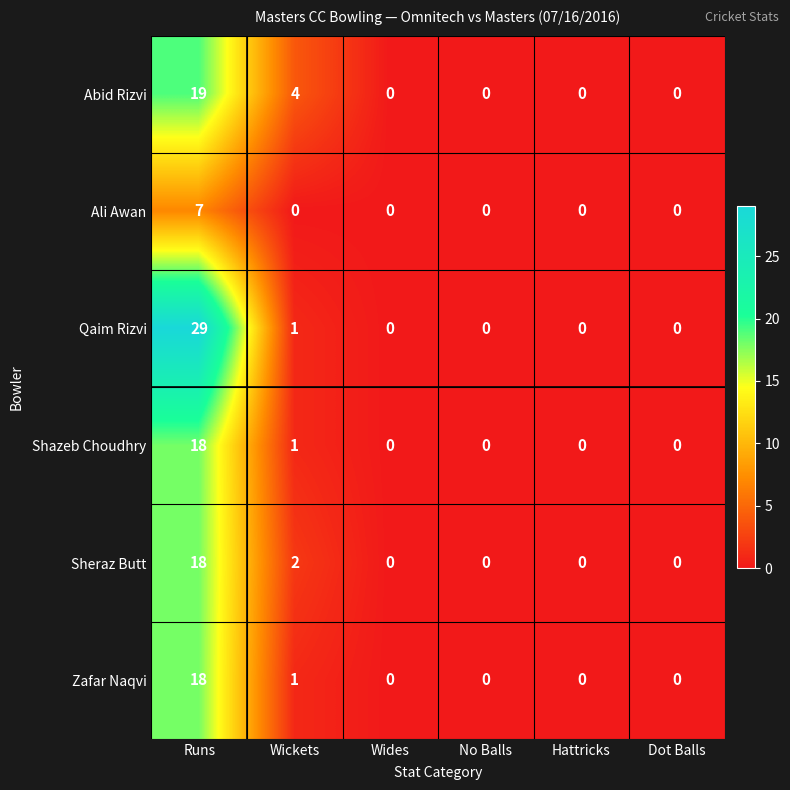

What is the average value of the Sheraz Butt series?

3